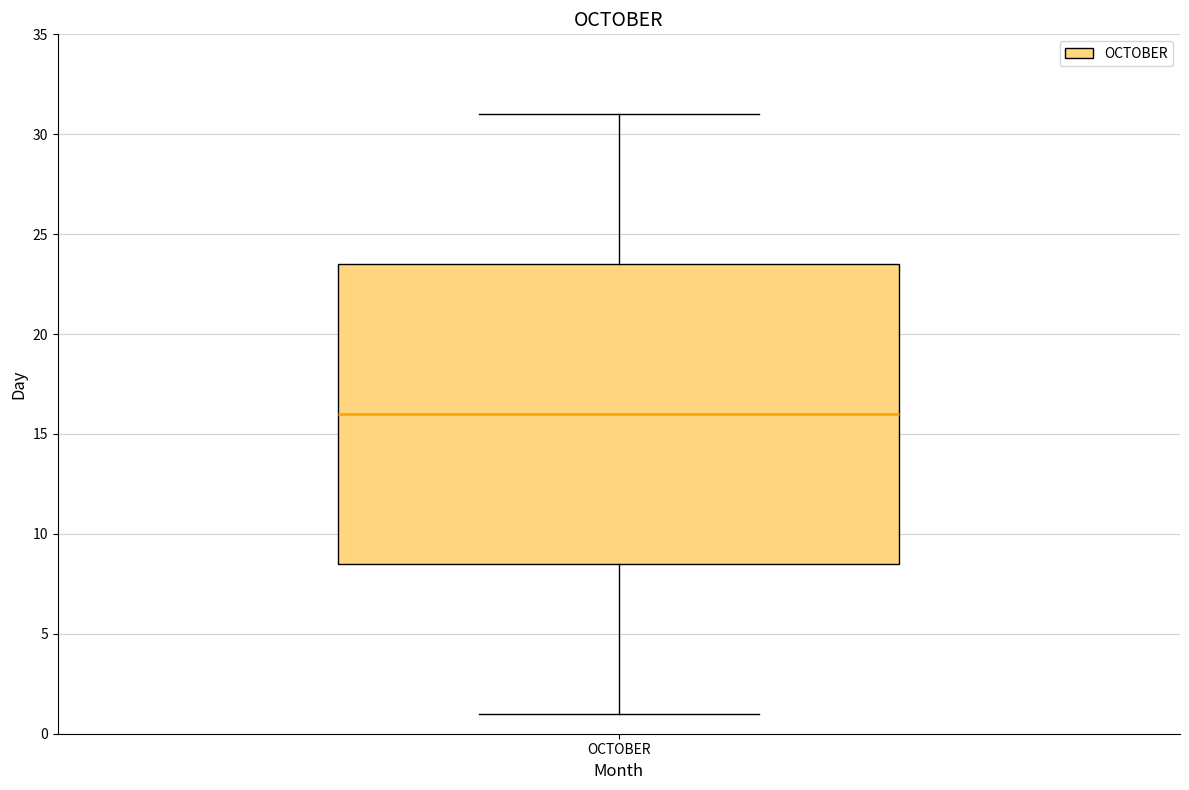

Transcribe this box plot: give where the median line is, the range the box spans, and where the two whiskers end, as read against the y-axis. The values are not printed on the chart, so give them approximately, as read against the axis.

median 16.0, box 8.5 to 23.5, whiskers 1.0 to 31.0